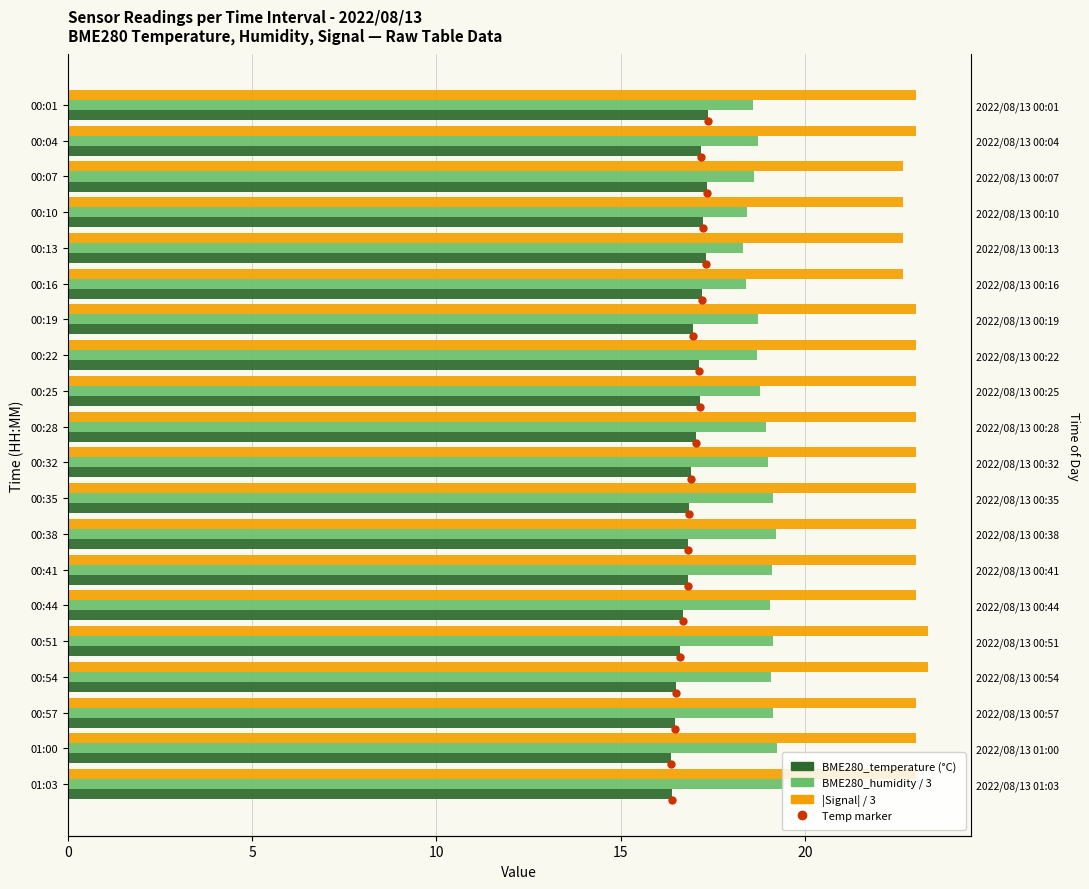

How many categories are shown in the chart?

20